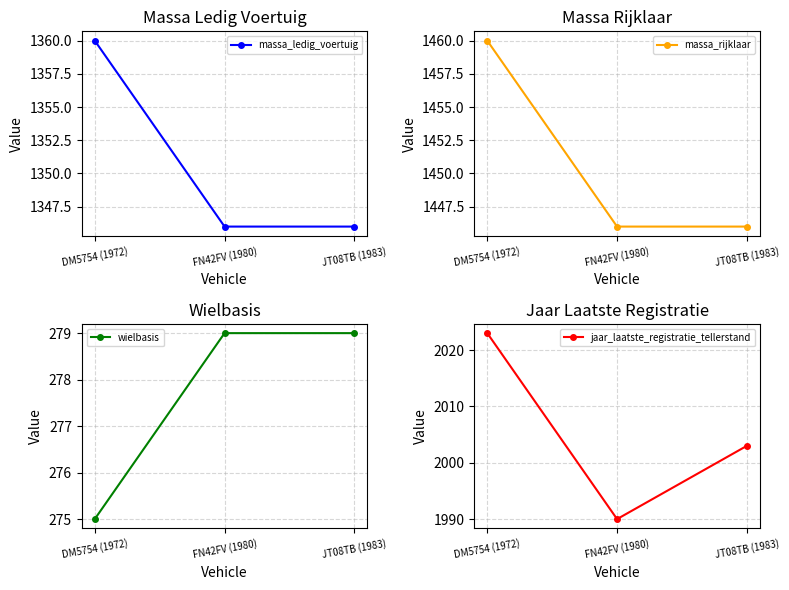

Which series changed the most between FN42FV (1980) and JT08TB (1983)?

jaar_laatste_registratie_tellerstand